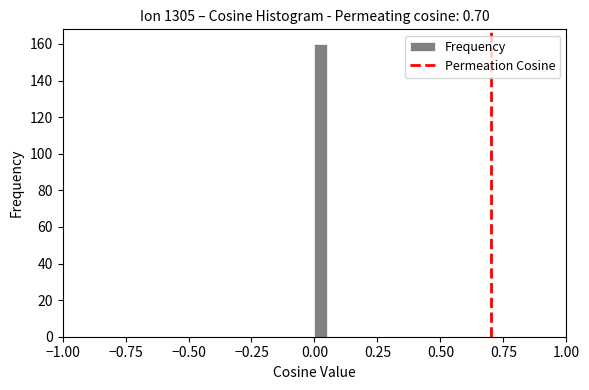

Around what value on the x-axis is the tallest bar? Give the approximate position of its centre, as read against the axis.

0.05